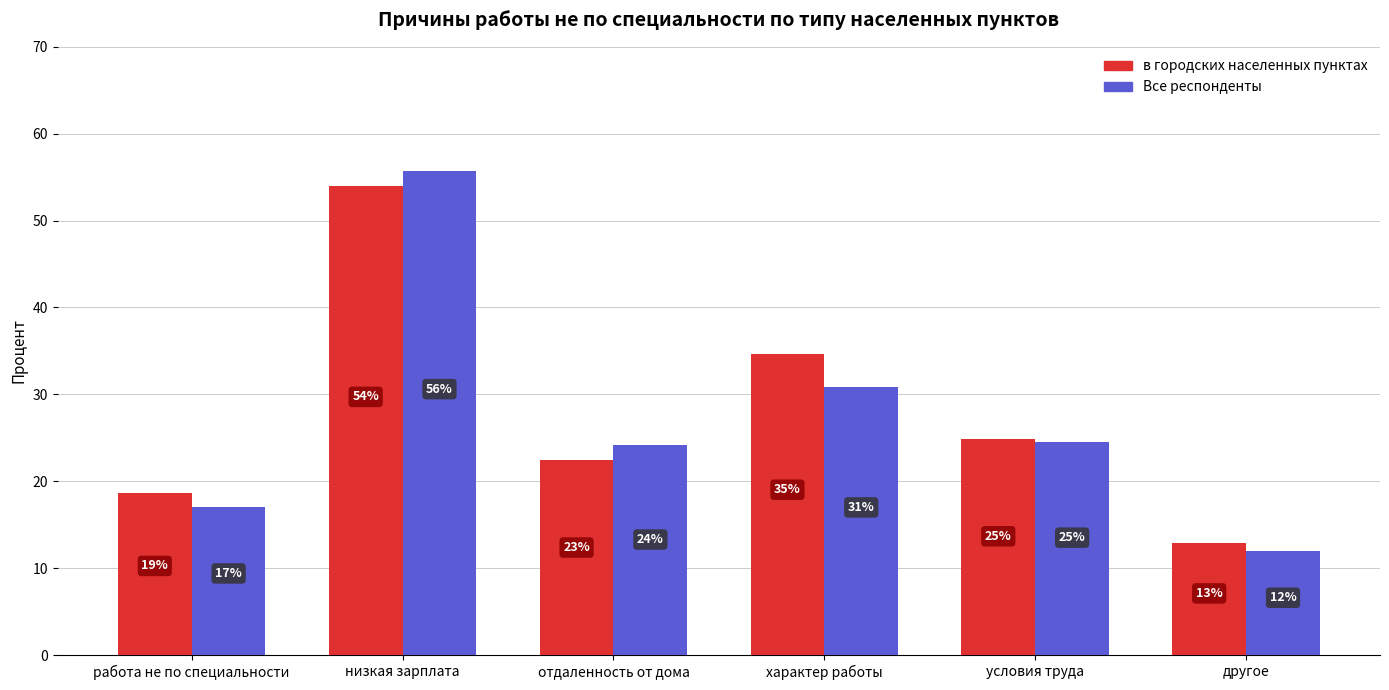

Which series changed the most between низкая зарплата and отдаленность от дома?

в городских населенных пунктах